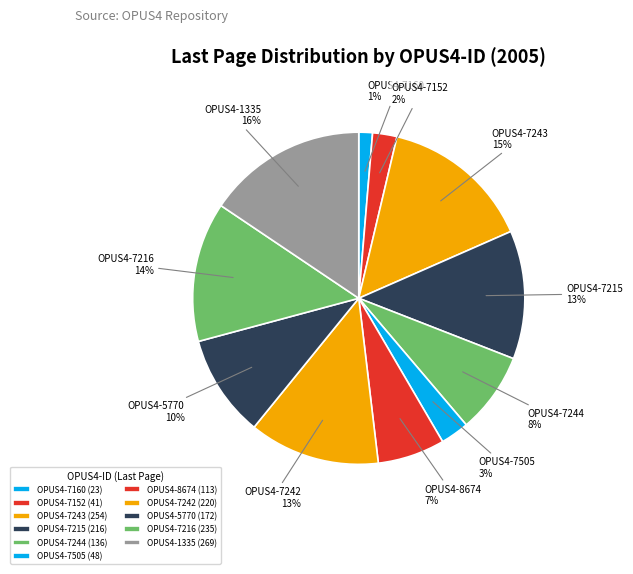

How many slices are in this pie chart?

11